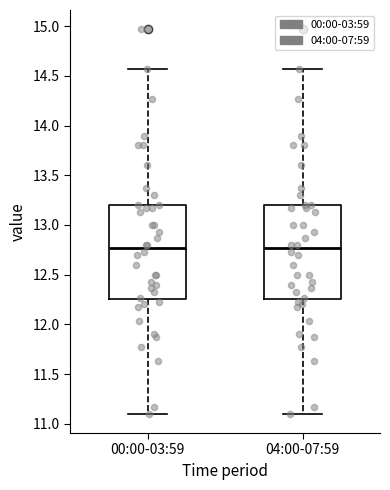

Where is the upper edge of the box for 00:00-03:59 on the y-axis? The values are not printed on the chart, so give them approximately, as read against the axis.

13.20